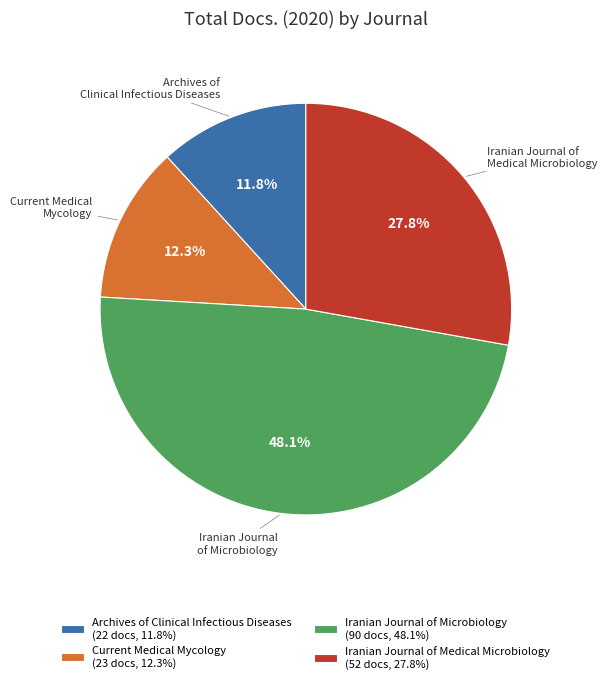

Does any single category account for the majority?

No